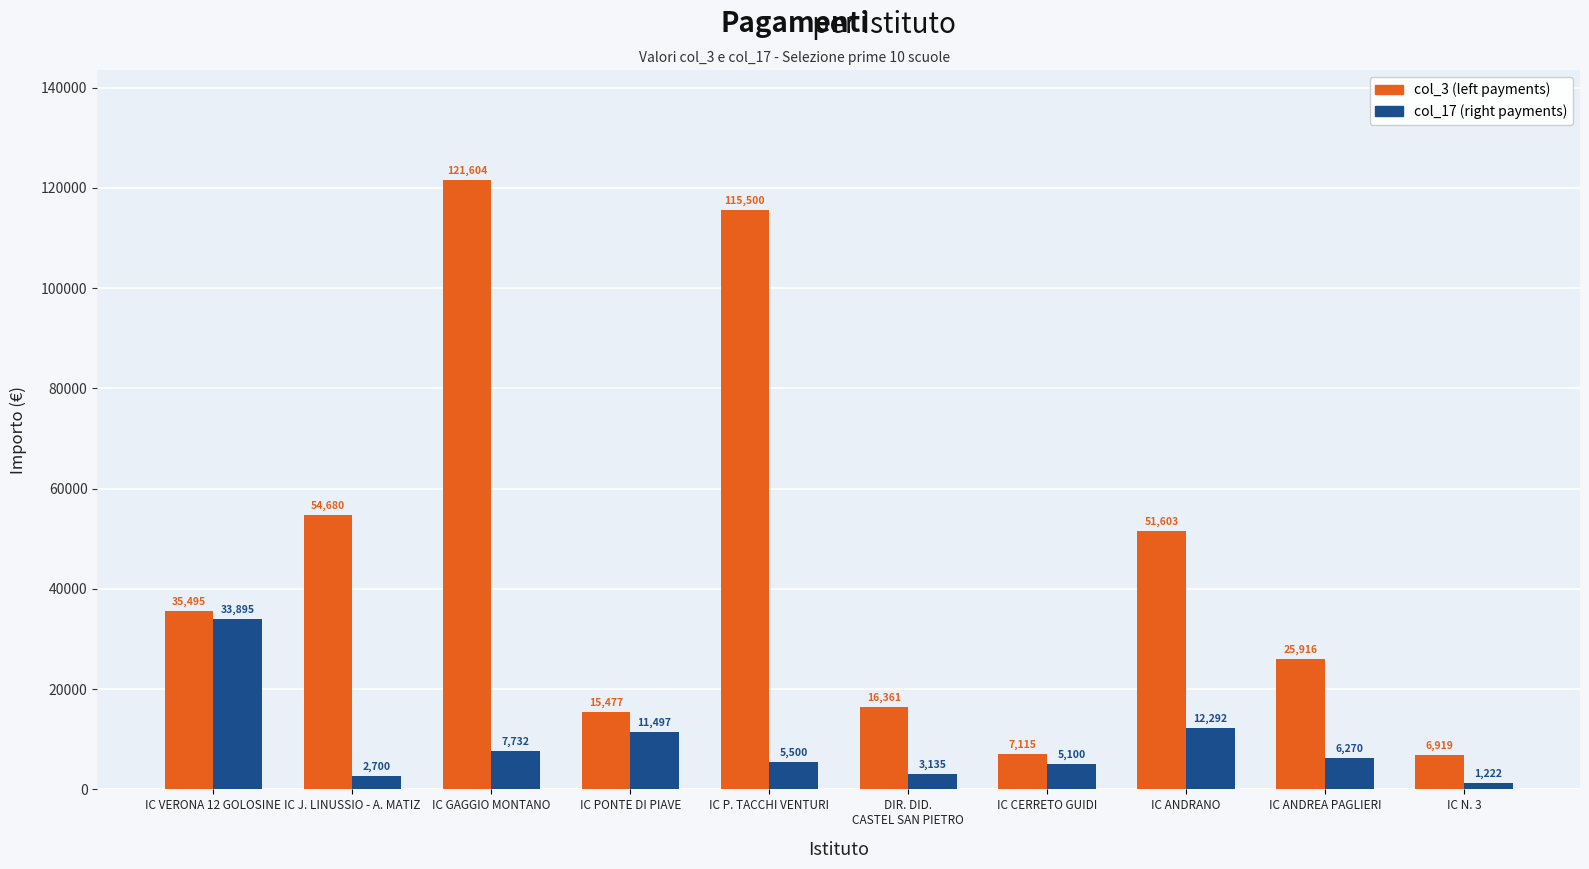

Which label corresponds to the smallest value in the chart?

IC N. 3